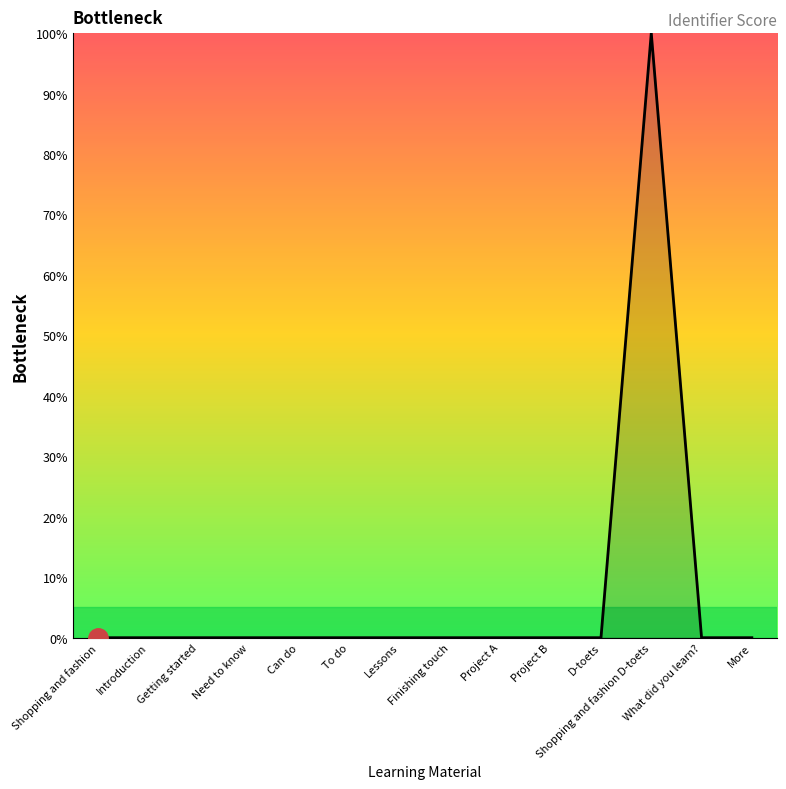

What position from the left is Project B?

10